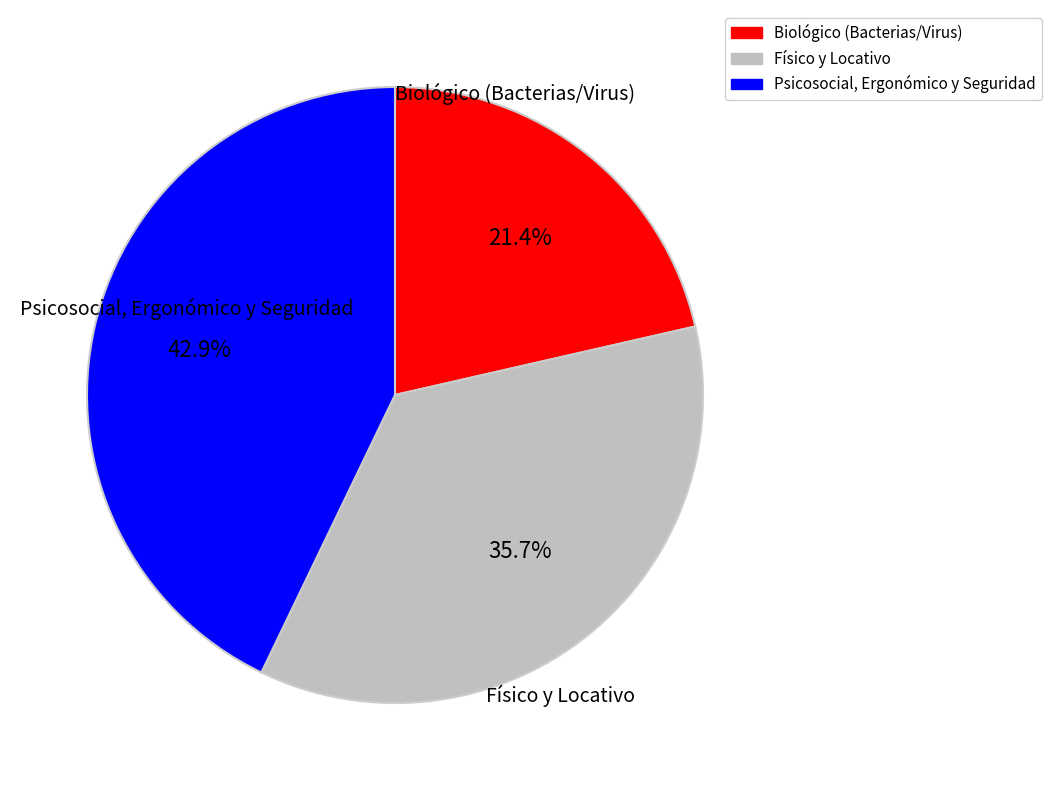

Is there any slice that represents more than half of the pie?

No